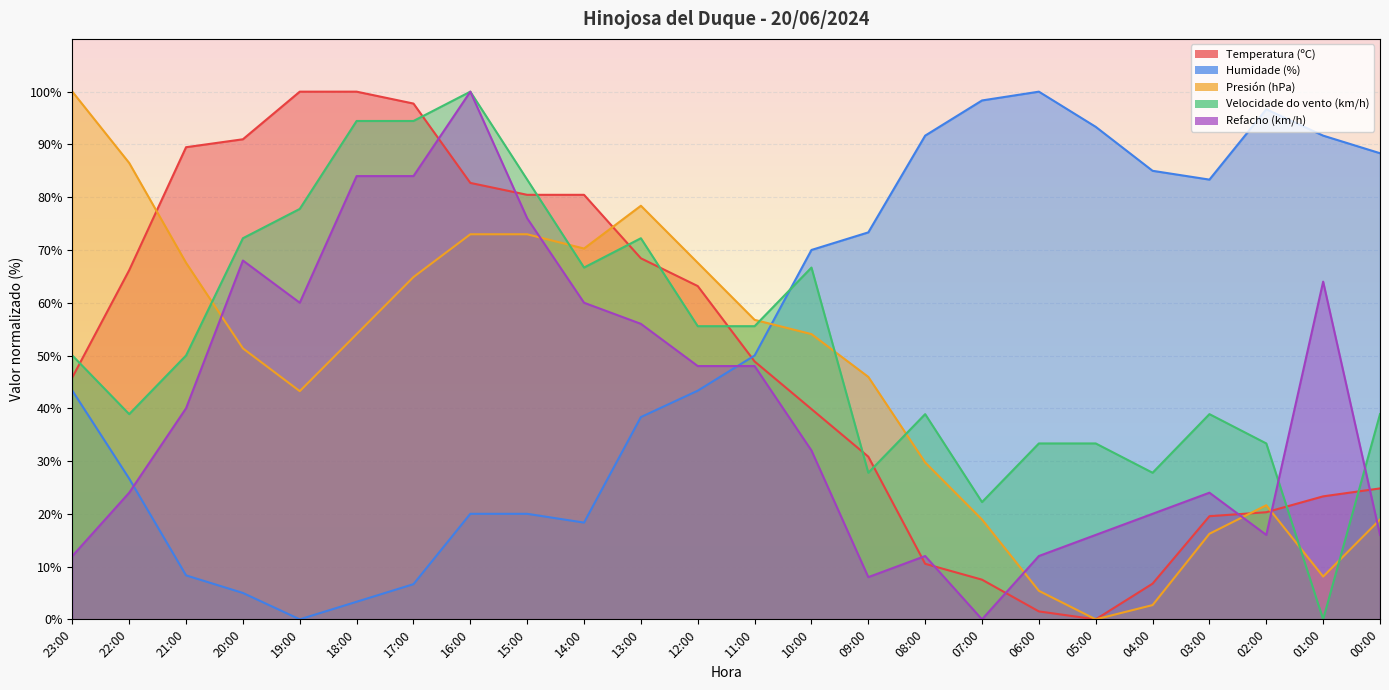

Reading right to left, extract all data points from this chart.

Temperatura (ºC): 00:00=24.8	01:00=23.3	02:00=20.3	03:00=19.5	04:00=6.8	05:00=0.0	06:00=1.5	07:00=7.5	08:00=10.5	09:00=30.8	10:00=39.8	11:00=48.9	12:00=63.2	13:00=68.4	14:00=80.5	15:00=80.5	16:00=82.7	17:00=97.7	18:00=100.0	19:00=100.0	20:00=91.0	21:00=89.5	22:00=66.2	23:00=45.9
Humidade (%): 00:00=88.3	01:00=91.7	02:00=96.7	03:00=83.3	04:00=85.0	05:00=93.3	06:00=100.0	07:00=98.3	08:00=91.7	09:00=73.3	10:00=70.0	11:00=50.0	12:00=43.3	13:00=38.3	14:00=18.3	15:00=20.0	16:00=20.0	17:00=6.7	18:00=3.3	19:00=0.0	20:00=5.0	21:00=8.3	22:00=26.7	23:00=43.3
Presión (hPa): 00:00=18.9	01:00=8.1	02:00=21.6	03:00=16.2	04:00=2.7	05:00=0.0	06:00=5.4	07:00=18.9	08:00=29.7	09:00=45.9	10:00=54.1	11:00=56.8	12:00=67.6	13:00=78.4	14:00=70.3	15:00=73.0	16:00=73.0	17:00=64.9	18:00=54.1	19:00=43.2	20:00=51.4	21:00=67.6	22:00=86.5	23:00=100.0
Velocidade do vento (km/h): 00:00=38.9	01:00=0.0	02:00=33.3	03:00=38.9	04:00=27.8	05:00=33.3	06:00=33.3	07:00=22.2	08:00=38.9	09:00=27.8	10:00=66.7	11:00=55.6	12:00=55.6	13:00=72.2	14:00=66.7	15:00=83.3	16:00=100.0	17:00=94.4	18:00=94.4	19:00=77.8	20:00=72.2	21:00=50.0	22:00=38.9	23:00=50.0
Refacho (km/h): 00:00=16.0	01:00=64.0	02:00=16.0	03:00=24.0	04:00=20.0	05:00=16.0	06:00=12.0	07:00=0.0	08:00=12.0	09:00=8.0	10:00=32.0	11:00=48.0	12:00=48.0	13:00=56.0	14:00=60.0	15:00=76.0	16:00=100.0	17:00=84.0	18:00=84.0	19:00=60.0	20:00=68.0	21:00=40.0	22:00=24.0	23:00=12.0